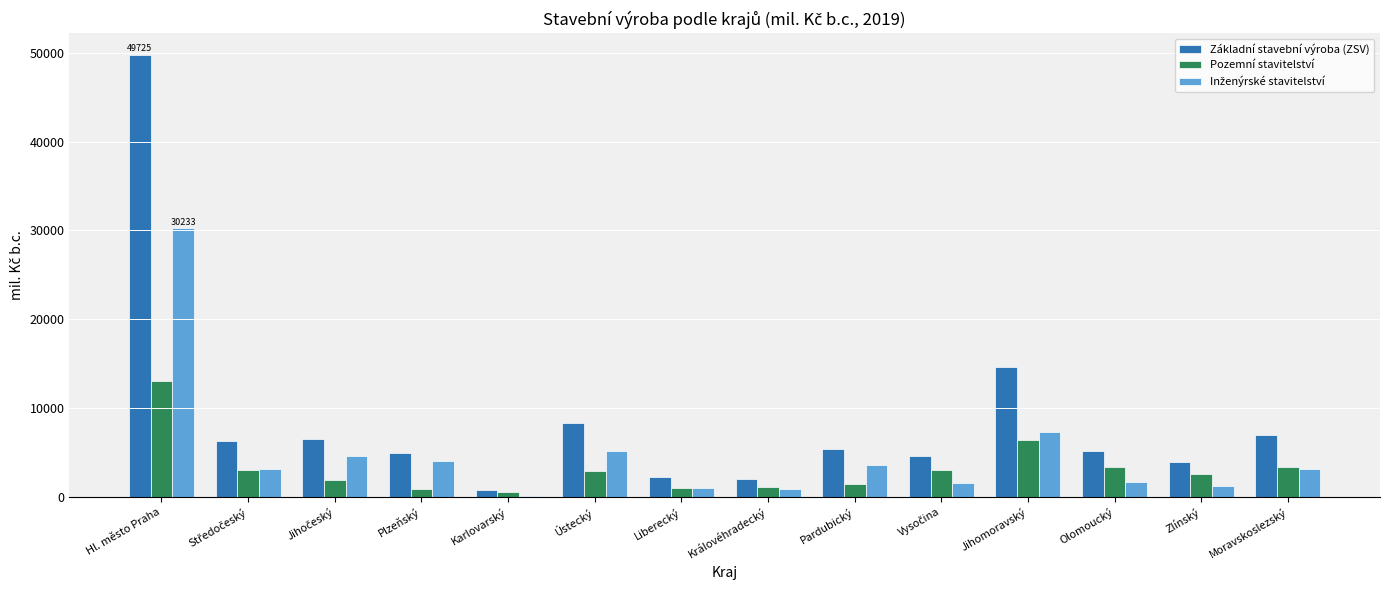

How many groups of bars are there?

14